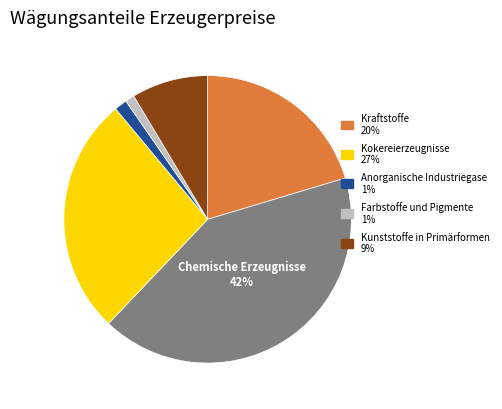

Is there any slice that represents more than half of the pie?

No